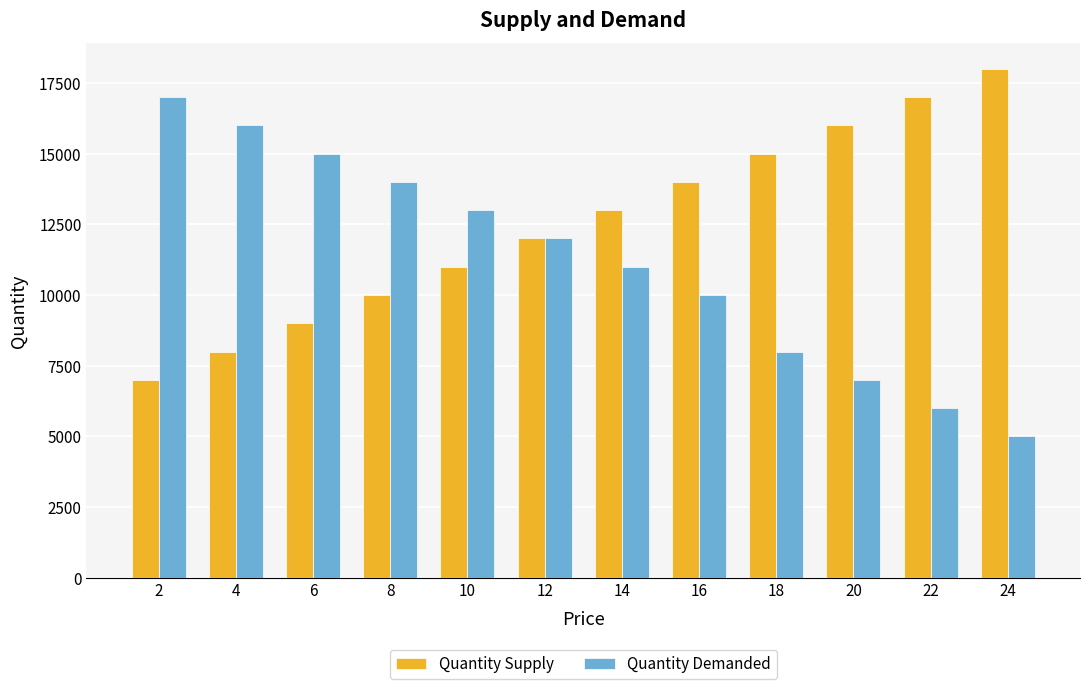

Is the value of Quantity Demanded at 2 greater than the value of Quantity Supply at 12?

Yes